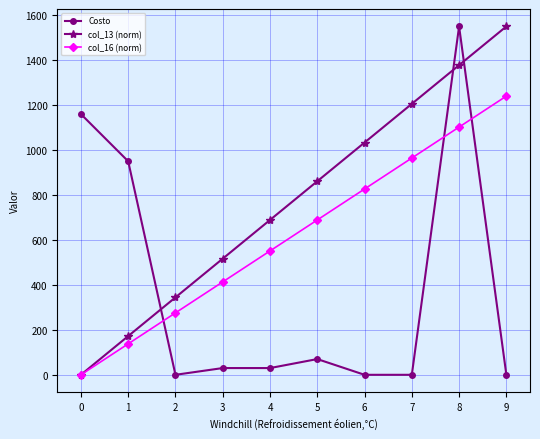

Which series ends up on top after the final intersection of Costo and col_13 (norm)?

col_13 (norm)